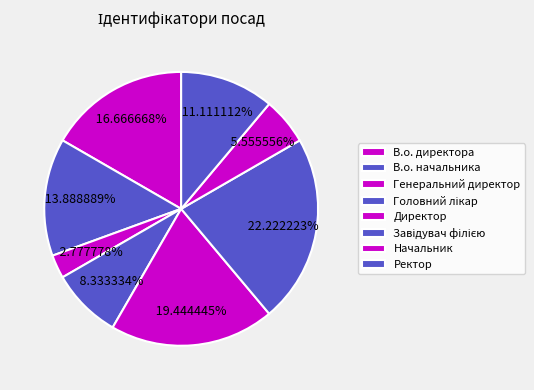

To the nearest percent, what is the difference between the largest and smallest slice percentages?

19%